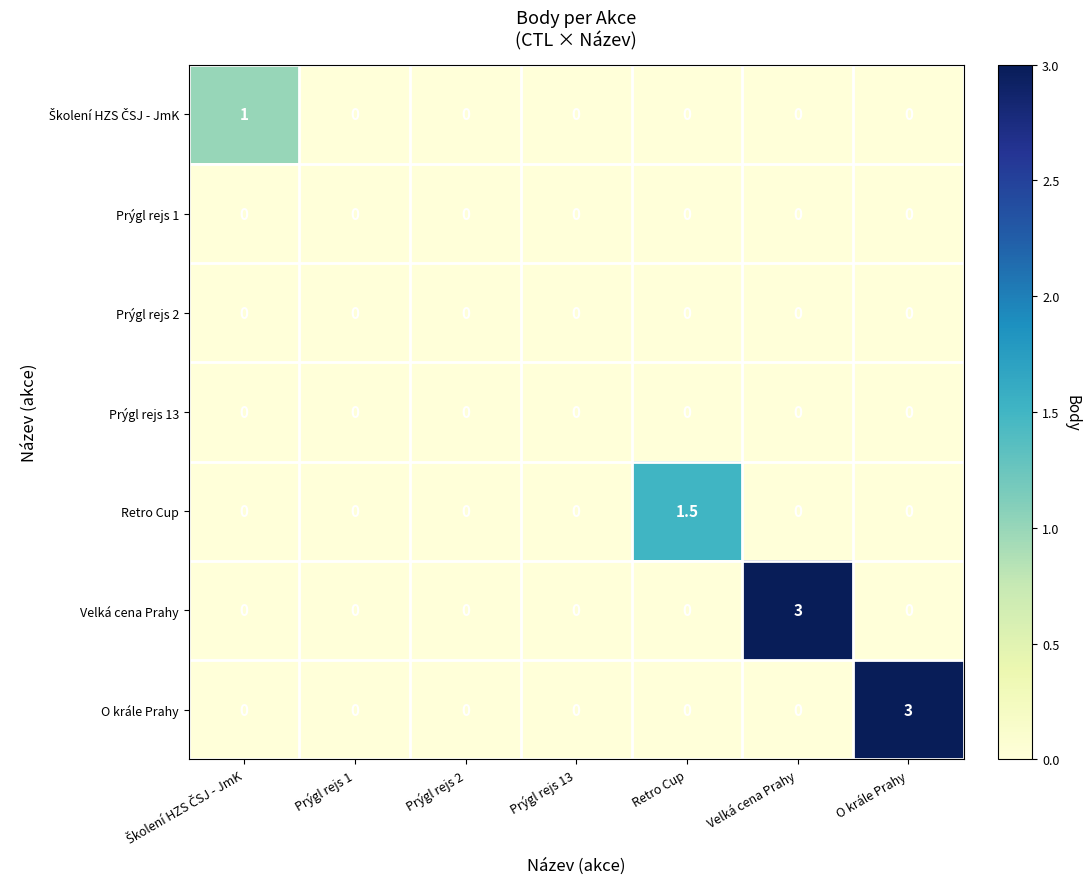

What is the difference between the maximum and minimum values in the Retro Cup series?

1.5